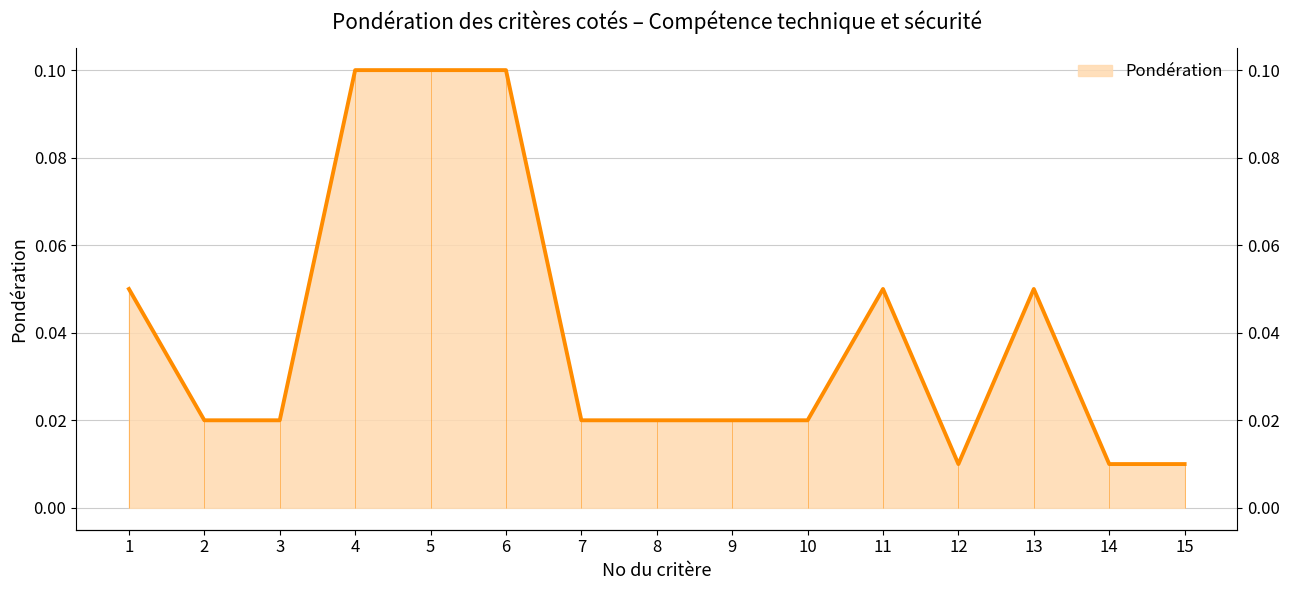

Which category has the lowest value across all series?

12